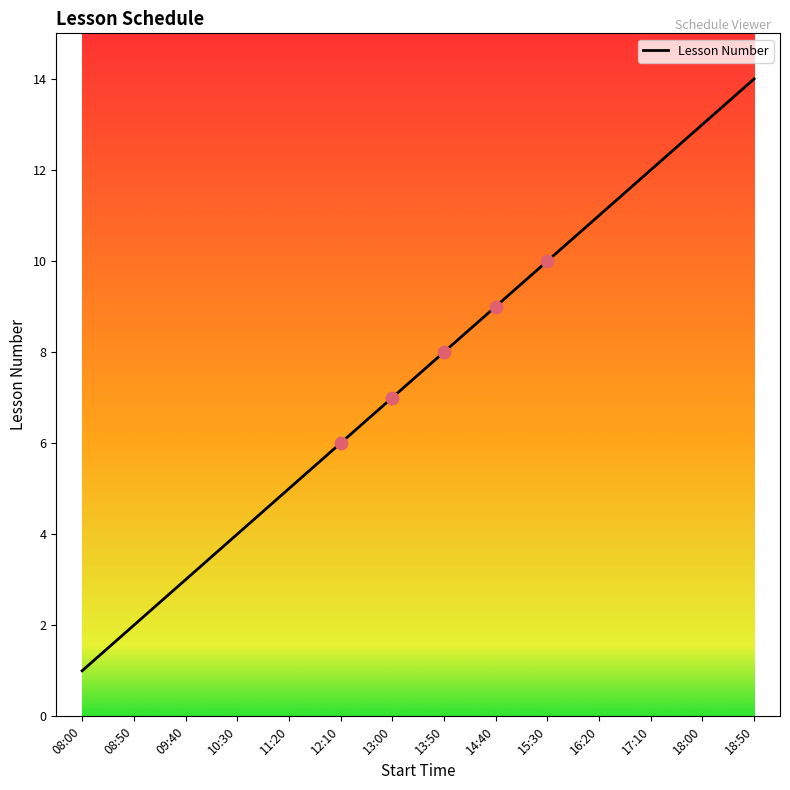

What is the change in value from 08:50 to 12:10?

+4